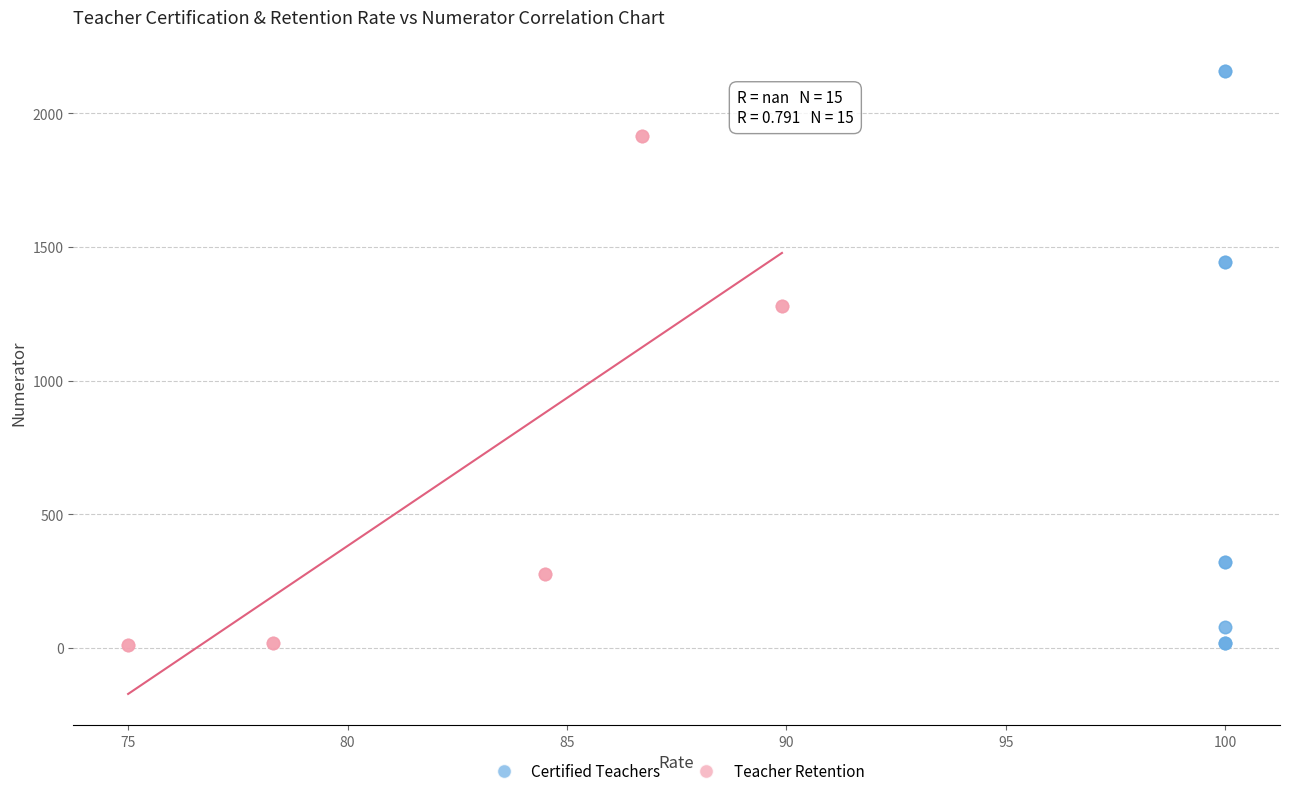

Which series has the largest Y range (max minus min)?

Certified Teachers